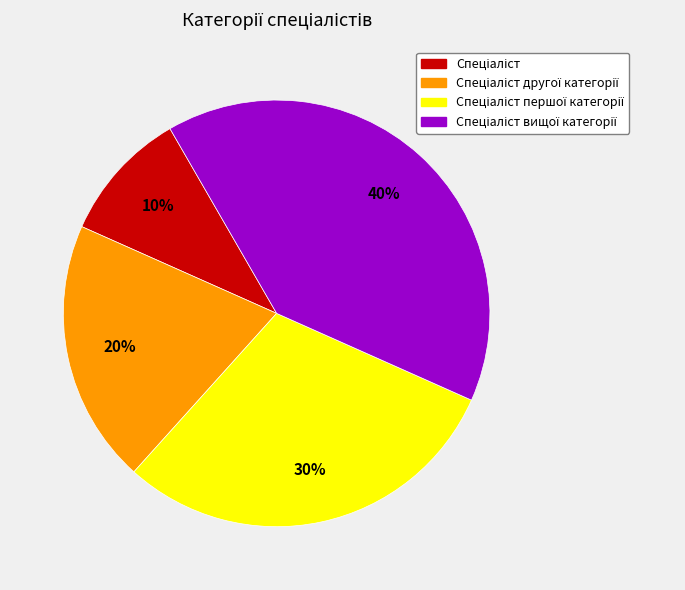

Is there a majority slice in this chart?

No